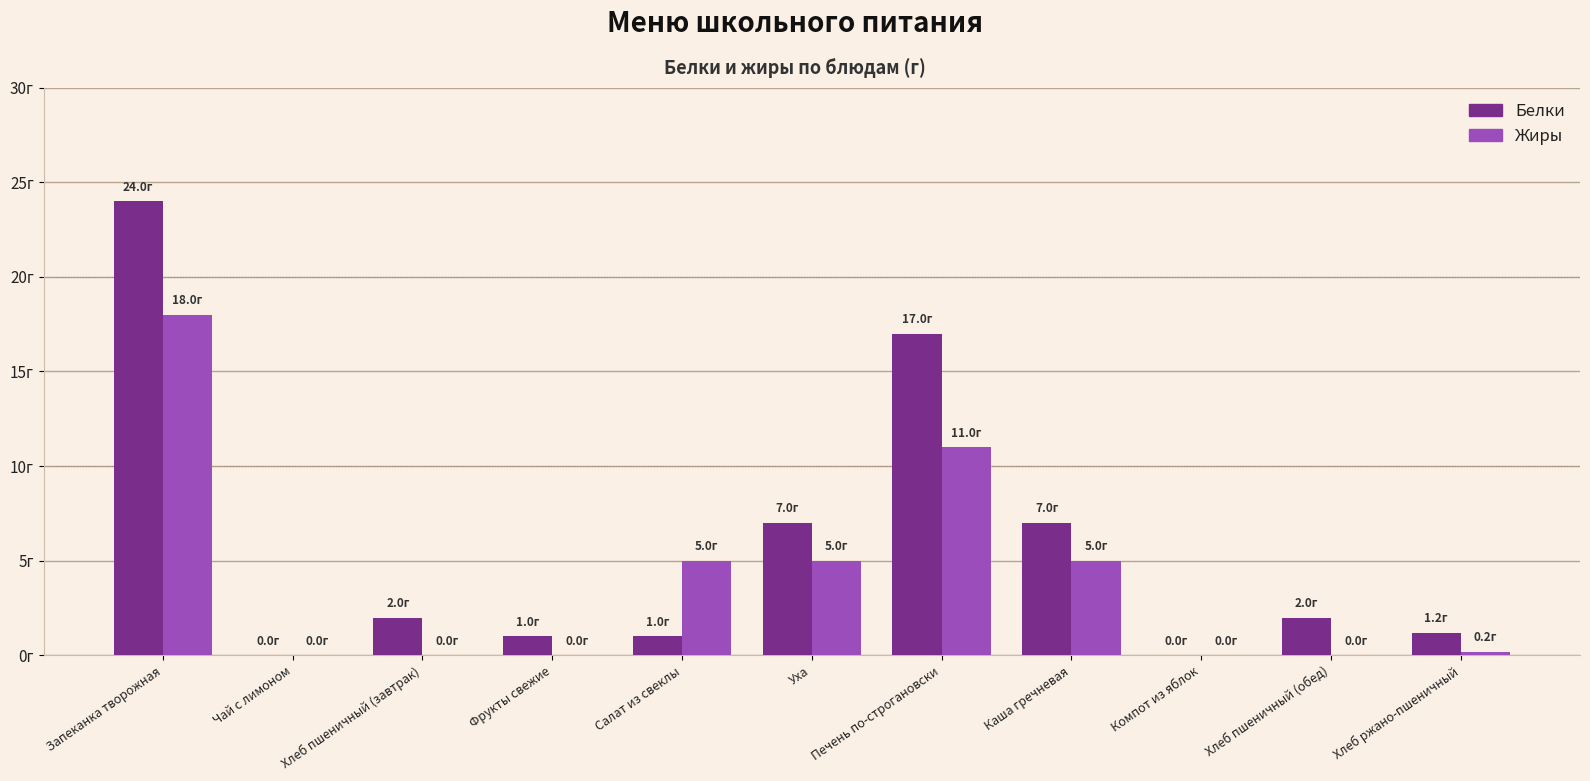

Does the chart contain stacked bars?

No